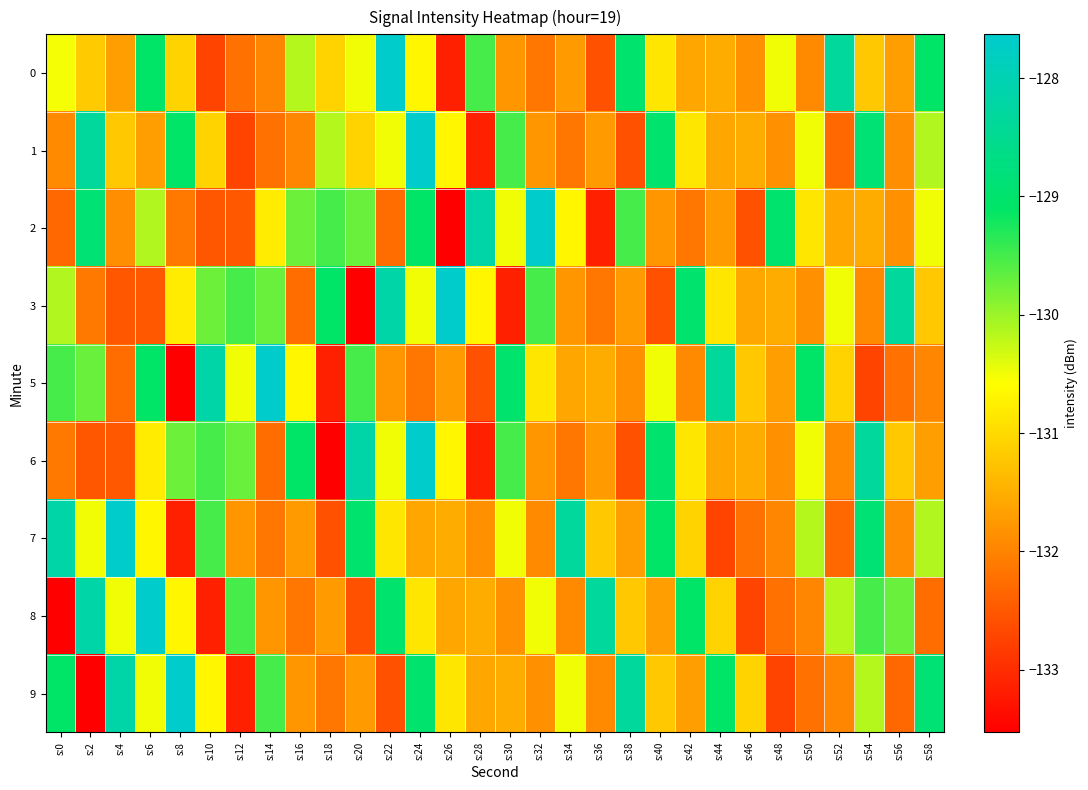

Reading left to right, list all the values displayed in this chart.

0: s:0=-130.5	s:2=-131.2	s:4=-131.7	s:6=-129.1	s:8=-131.1	s:10=-132.7	s:12=-132.2	s:14=-132.0	s:16=-130.2	s:18=-131.1	s:20=-130.5	s:22=-127.6	s:24=-130.7	s:26=-133.2	s:28=-129.5	s:30=-131.8	s:32=-132.2	s:34=-131.7	s:36=-132.6	s:38=-129.0	s:40=-130.9	s:42=-131.6	s:44=-131.5	s:46=-131.9	s:48=-130.5	s:50=-131.9	s:52=-128.3	s:54=-131.2	s:56=-131.7	s:58=-129.1
1: s:0=-131.9	s:2=-128.3	s:4=-131.2	s:6=-131.7	s:8=-129.1	s:10=-131.1	s:12=-132.7	s:14=-132.2	s:16=-132.0	s:18=-130.2	s:20=-131.1	s:22=-130.5	s:24=-127.6	s:26=-130.7	s:28=-133.2	s:30=-129.5	s:32=-131.8	s:34=-132.2	s:36=-131.7	s:38=-132.6	s:40=-129.0	s:42=-130.9	s:44=-131.6	s:46=-131.5	s:48=-131.9	s:50=-130.5	s:52=-132.3	s:54=-128.9	s:56=-131.9	s:58=-130.1
2: s:0=-132.3	s:2=-128.9	s:4=-131.9	s:6=-130.1	s:8=-132.1	s:10=-132.5	s:12=-132.5	s:14=-130.8	s:16=-129.8	s:18=-129.5	s:20=-129.7	s:22=-132.3	s:24=-129.1	s:26=-133.5	s:28=-128.2	s:30=-130.5	s:32=-127.6	s:34=-130.7	s:36=-133.2	s:38=-129.5	s:40=-131.8	s:42=-132.2	s:44=-131.7	s:46=-132.6	s:48=-129.0	s:50=-130.9	s:52=-131.6	s:54=-131.5	s:56=-131.9	s:58=-130.5
3: s:0=-130.1	s:2=-132.1	s:4=-132.5	s:6=-132.5	s:8=-130.8	s:10=-129.8	s:12=-129.5	s:14=-129.7	s:16=-132.3	s:18=-129.1	s:20=-133.5	s:22=-128.2	s:24=-130.5	s:26=-127.6	s:28=-130.7	s:30=-133.2	s:32=-129.5	s:34=-131.8	s:36=-132.2	s:38=-131.7	s:40=-132.6	s:42=-129.0	s:44=-130.9	s:46=-131.6	s:48=-131.5	s:50=-131.9	s:52=-130.5	s:54=-131.9	s:56=-128.3	s:58=-131.2
5: s:0=-129.5	s:2=-129.7	s:4=-132.3	s:6=-129.1	s:8=-133.5	s:10=-128.2	s:12=-130.5	s:14=-127.6	s:16=-130.7	s:18=-133.2	s:20=-129.5	s:22=-131.8	s:24=-132.2	s:26=-131.7	s:28=-132.6	s:30=-129.0	s:32=-130.9	s:34=-131.6	s:36=-131.5	s:38=-131.9	s:40=-130.5	s:42=-131.9	s:44=-128.3	s:46=-131.2	s:48=-131.7	s:50=-129.1	s:52=-131.1	s:54=-132.7	s:56=-132.2	s:58=-132.0
6: s:0=-132.1	s:2=-132.5	s:4=-132.5	s:6=-130.8	s:8=-129.8	s:10=-129.5	s:12=-129.7	s:14=-132.3	s:16=-129.1	s:18=-133.5	s:20=-128.2	s:22=-130.5	s:24=-127.6	s:26=-130.7	s:28=-133.2	s:30=-129.5	s:32=-131.8	s:34=-132.2	s:36=-131.7	s:38=-132.6	s:40=-129.0	s:42=-130.9	s:44=-131.6	s:46=-131.5	s:48=-131.9	s:50=-130.5	s:52=-131.9	s:54=-128.3	s:56=-131.2	s:58=-131.7
7: s:0=-128.2	s:2=-130.5	s:4=-127.6	s:6=-130.7	s:8=-133.2	s:10=-129.5	s:12=-131.8	s:14=-132.2	s:16=-131.7	s:18=-132.6	s:20=-129.0	s:22=-130.9	s:24=-131.6	s:26=-131.5	s:28=-131.9	s:30=-130.5	s:32=-131.9	s:34=-128.3	s:36=-131.2	s:38=-131.7	s:40=-129.1	s:42=-131.1	s:44=-132.7	s:46=-132.2	s:48=-132.0	s:50=-130.2	s:52=-132.3	s:54=-128.9	s:56=-131.9	s:58=-130.1
8: s:0=-133.5	s:2=-128.2	s:4=-130.5	s:6=-127.6	s:8=-130.7	s:10=-133.2	s:12=-129.5	s:14=-131.8	s:16=-132.2	s:18=-131.7	s:20=-132.6	s:22=-129.0	s:24=-130.9	s:26=-131.6	s:28=-131.5	s:30=-131.9	s:32=-130.5	s:34=-131.9	s:36=-128.3	s:38=-131.2	s:40=-131.7	s:42=-129.1	s:44=-131.1	s:46=-132.7	s:48=-132.2	s:50=-132.0	s:52=-130.2	s:54=-129.5	s:56=-129.7	s:58=-132.3
9: s:0=-129.1	s:2=-133.5	s:4=-128.2	s:6=-130.5	s:8=-127.6	s:10=-130.7	s:12=-133.2	s:14=-129.5	s:16=-131.8	s:18=-132.2	s:20=-131.7	s:22=-132.6	s:24=-129.0	s:26=-130.9	s:28=-131.6	s:30=-131.5	s:32=-131.9	s:34=-130.5	s:36=-131.9	s:38=-128.3	s:40=-131.2	s:42=-131.7	s:44=-129.1	s:46=-131.1	s:48=-132.7	s:50=-132.2	s:52=-132.0	s:54=-130.2	s:56=-132.3	s:58=-128.9